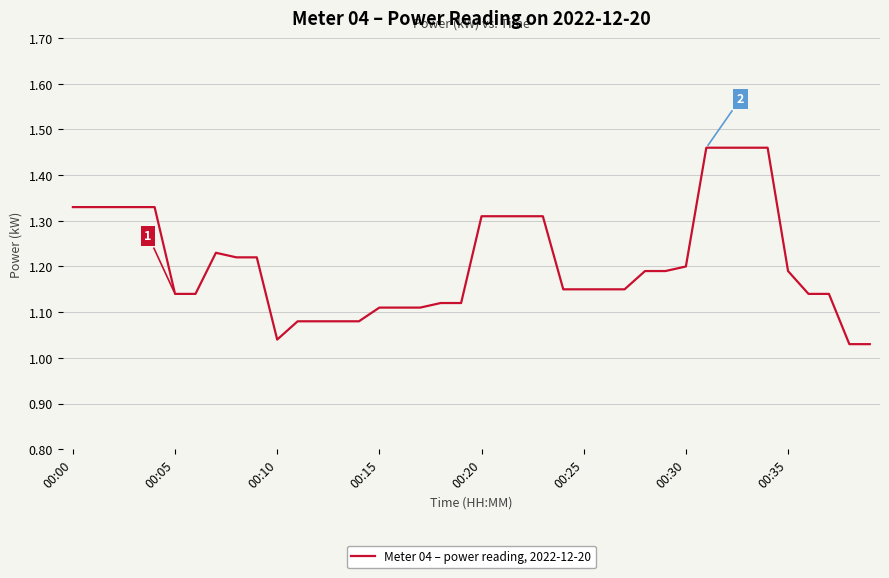

Does the chart display data point markers on the line(s)?

No